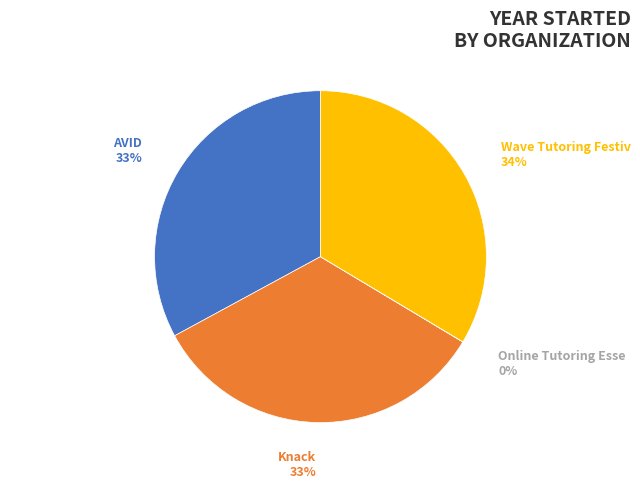

What is the ratio of the value at Wave Tutoring Festival to the value at AVID?

1.0